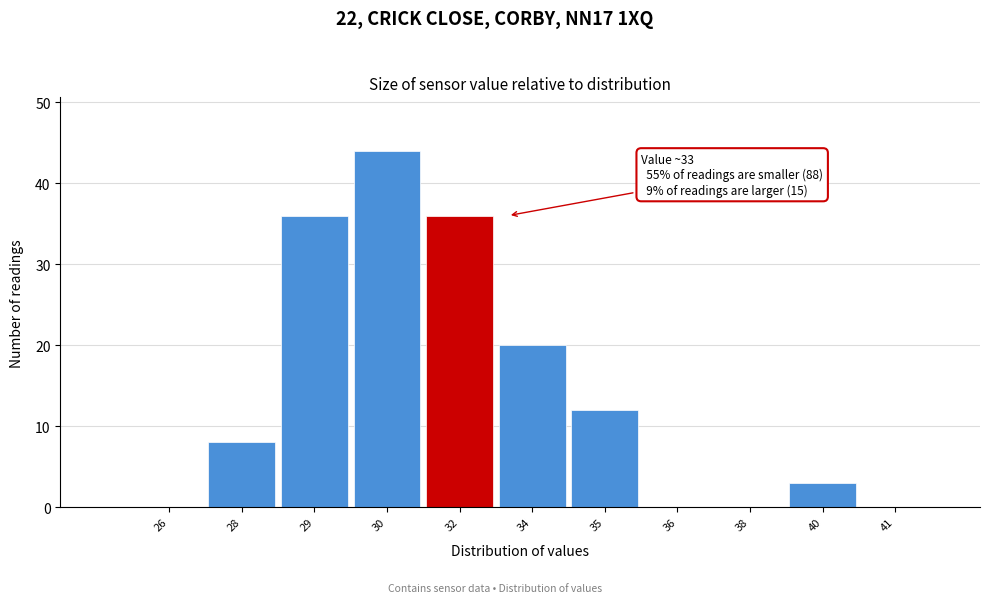

Reading left to right, what are all the values shown in this chart?

26=0	28=8	29=36	30=44	32=36	34=20	35=12	36=0	38=0	40=3	41=0